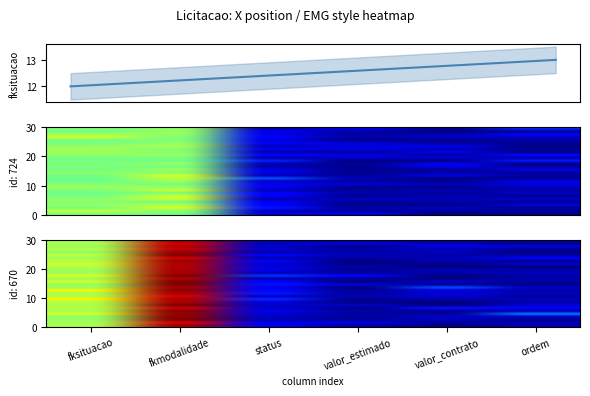

Reading left to right, extract all data points from this chart.

724: fksituacao=12.4	fkmodalidade=12.5	status=2.0	valor_estimado=0.3	valor_contrato=0.4	ordem=1.1
670: fksituacao=14.5	fkmodalidade=24.8	status=2.7	valor_estimado=1.2	valor_contrato=0.9	ordem=0.9